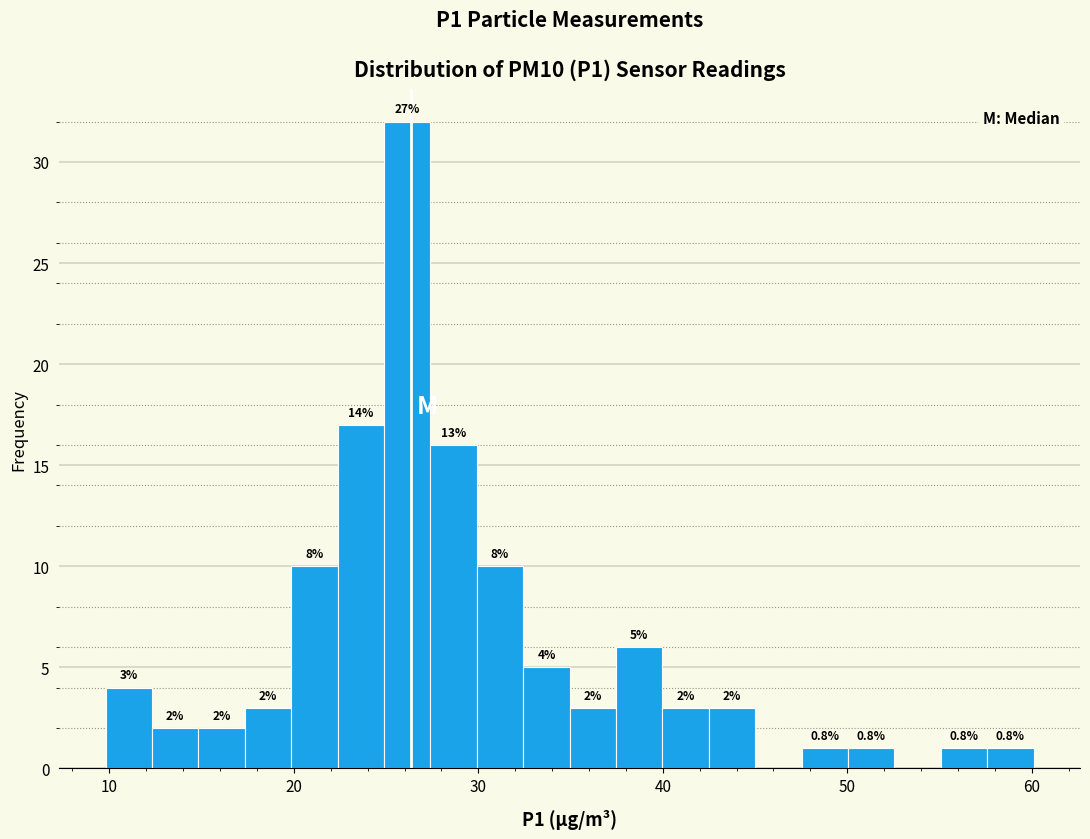

Read against the x-axis, roughly where is the centre of the tallest bar?

26